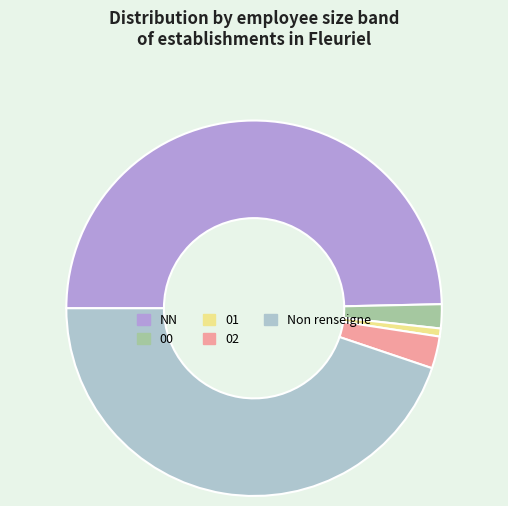

Approximately how many times larger is the value at 01 compared to 00?

0.3